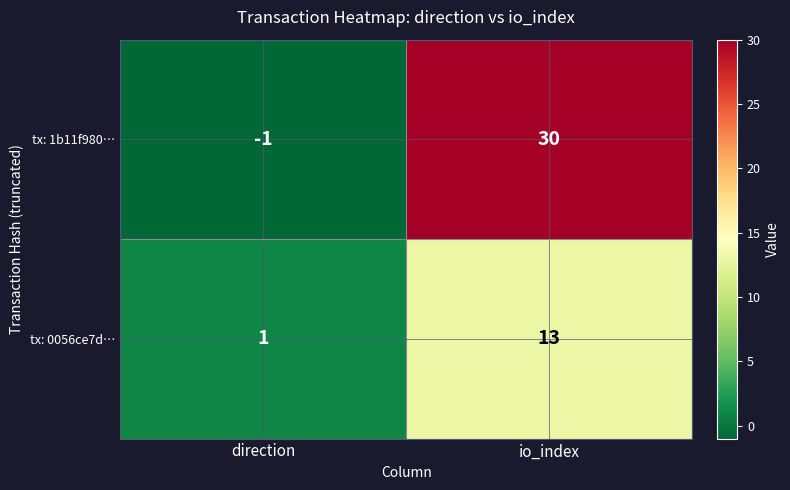

What is the maximum value for tx: 0056ce7d…?

13